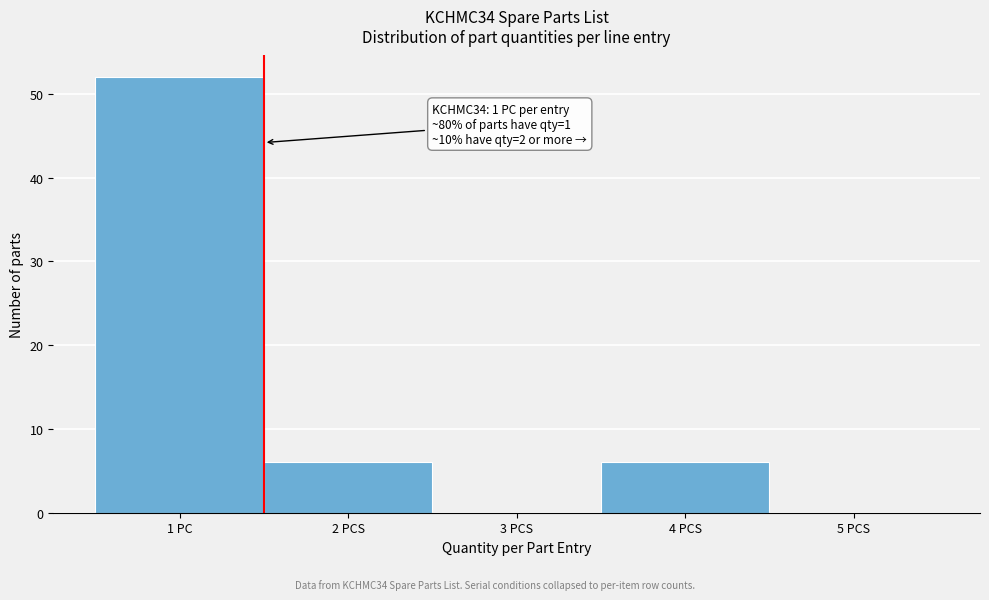

Reading left to right, transcribe all the data shown in this chart.

1 PC=52	2 PCS=6	3 PCS=0	4 PCS=6	5 PCS=0